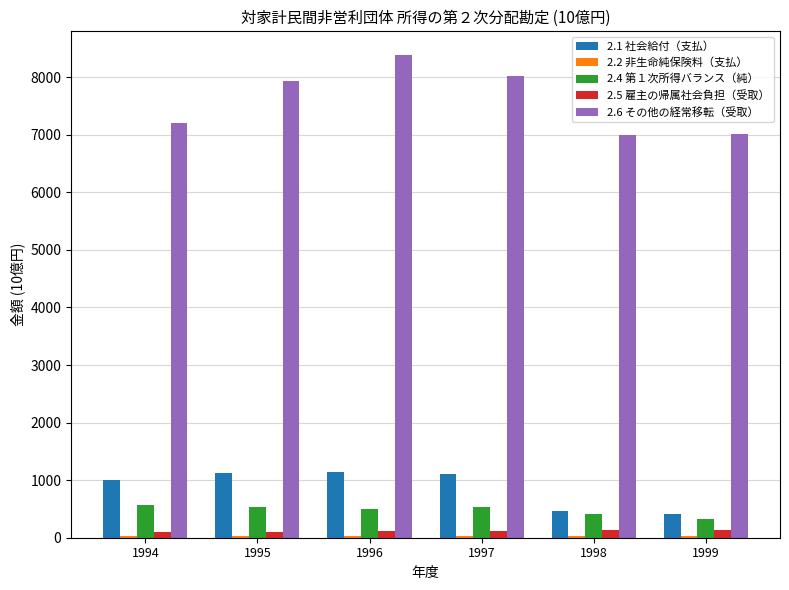

What is the difference between the highest and lowest values at 1995?

7902.2